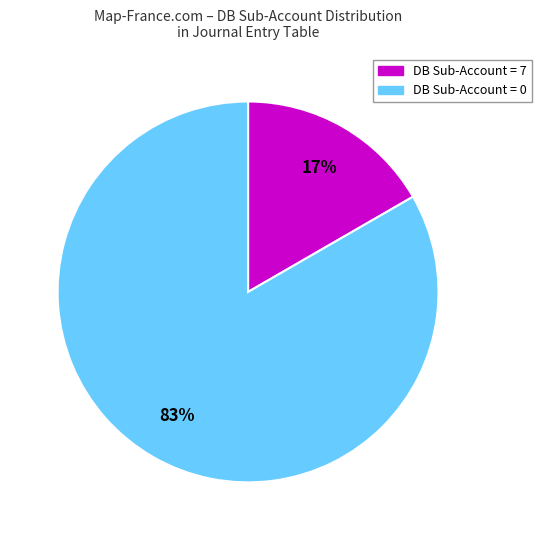

Does any single category account for the majority?

Yes